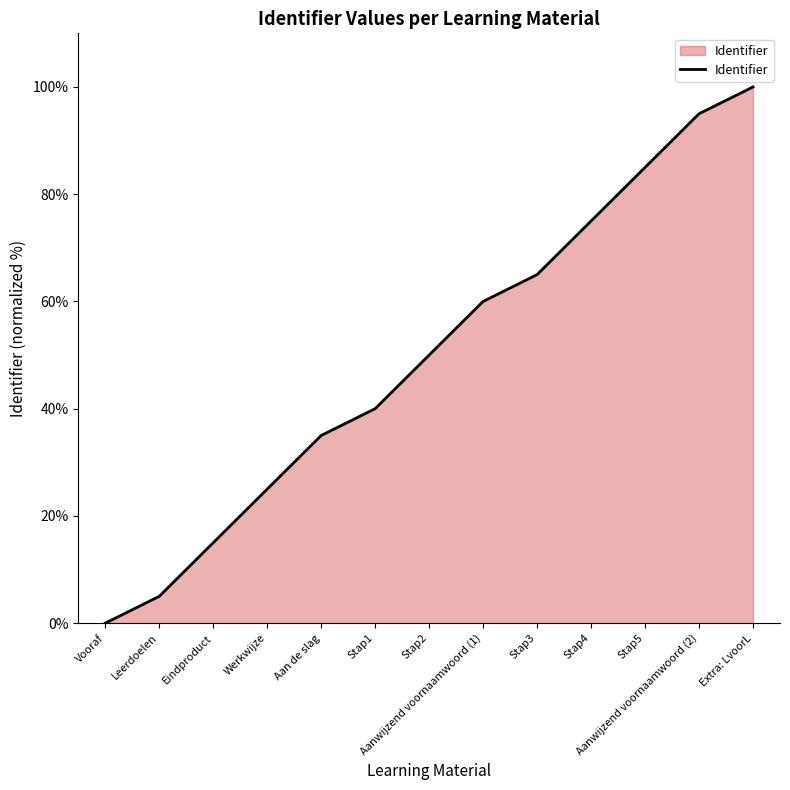

Which category has the lowest value across all series?

Vooraf